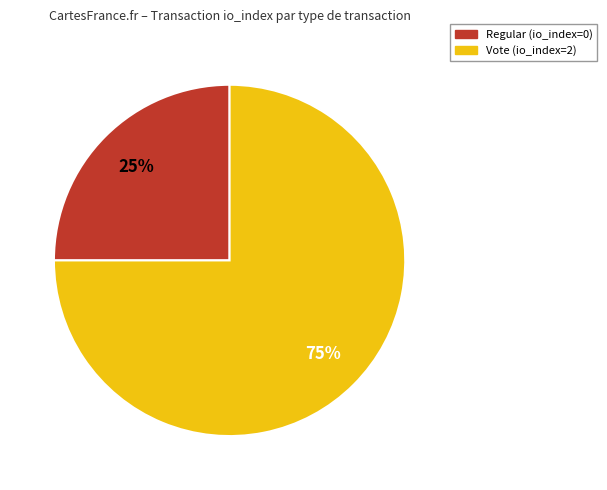

Does Vote (io_index=2) represent more than half of the total?

Yes